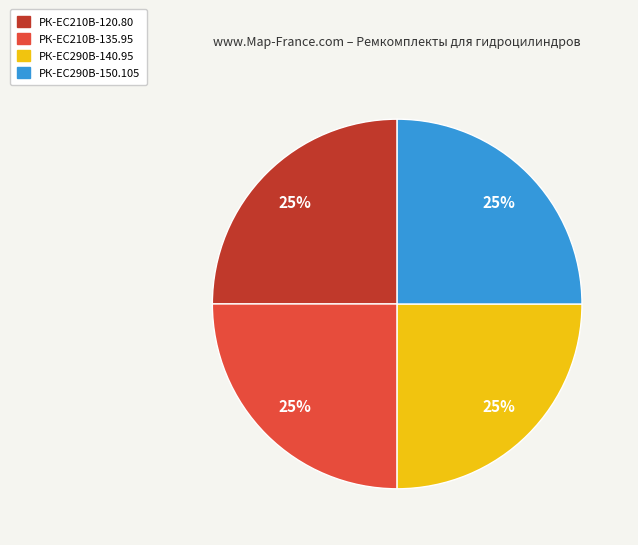

To the nearest percent, what percentage of the pie is РК-EC210В-135.95?

25%